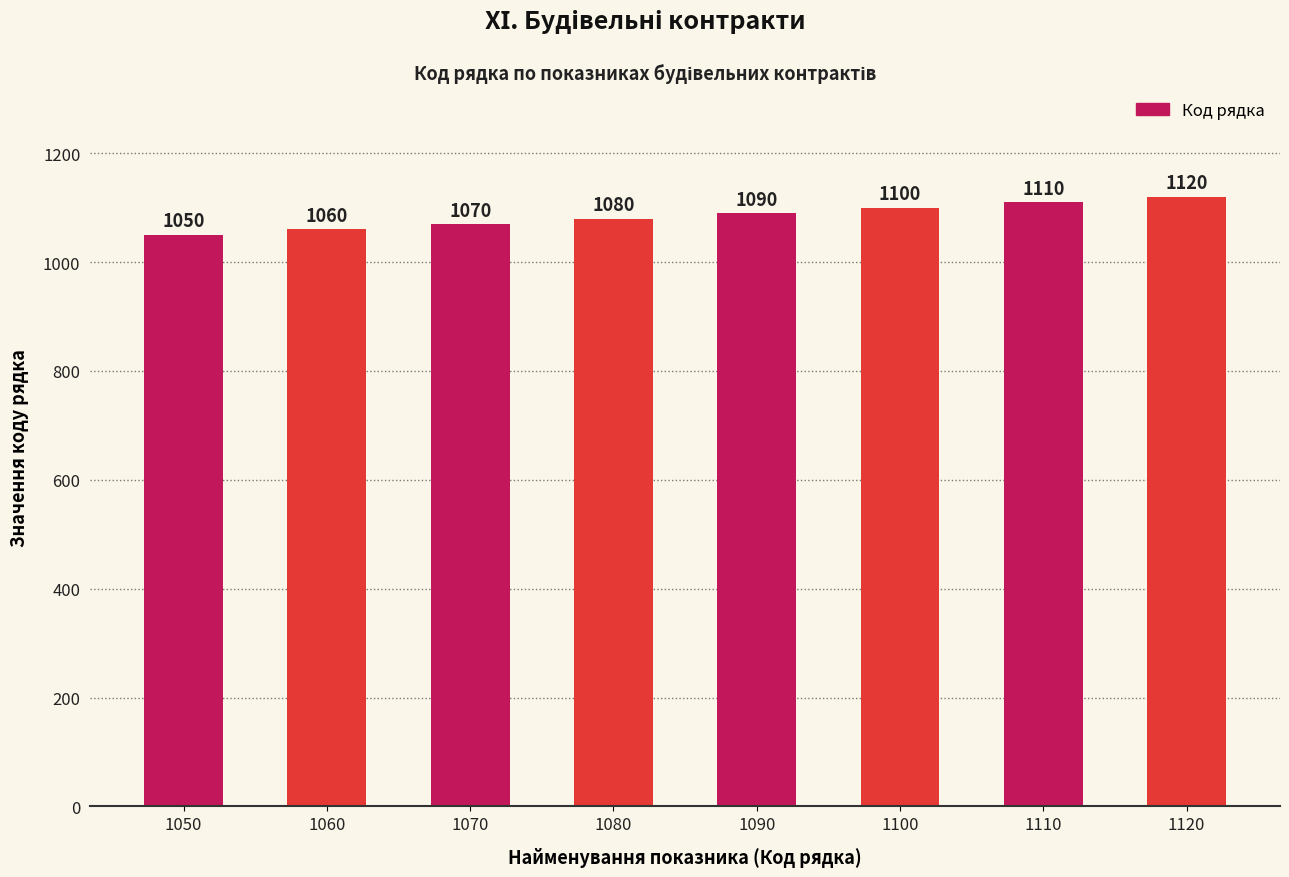

Reading left to right, transcribe all the data shown in this chart.

1050=1050	1060=1060	1070=1070	1080=1080	1090=1090	1100=1100	1110=1110	1120=1120